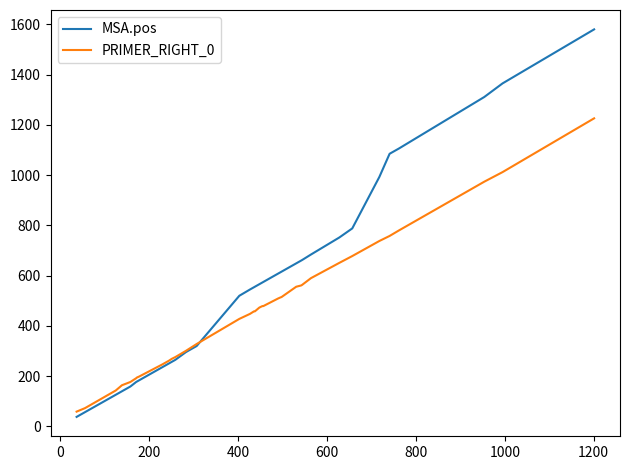

Does the chart display data point markers on the line(s)?

No